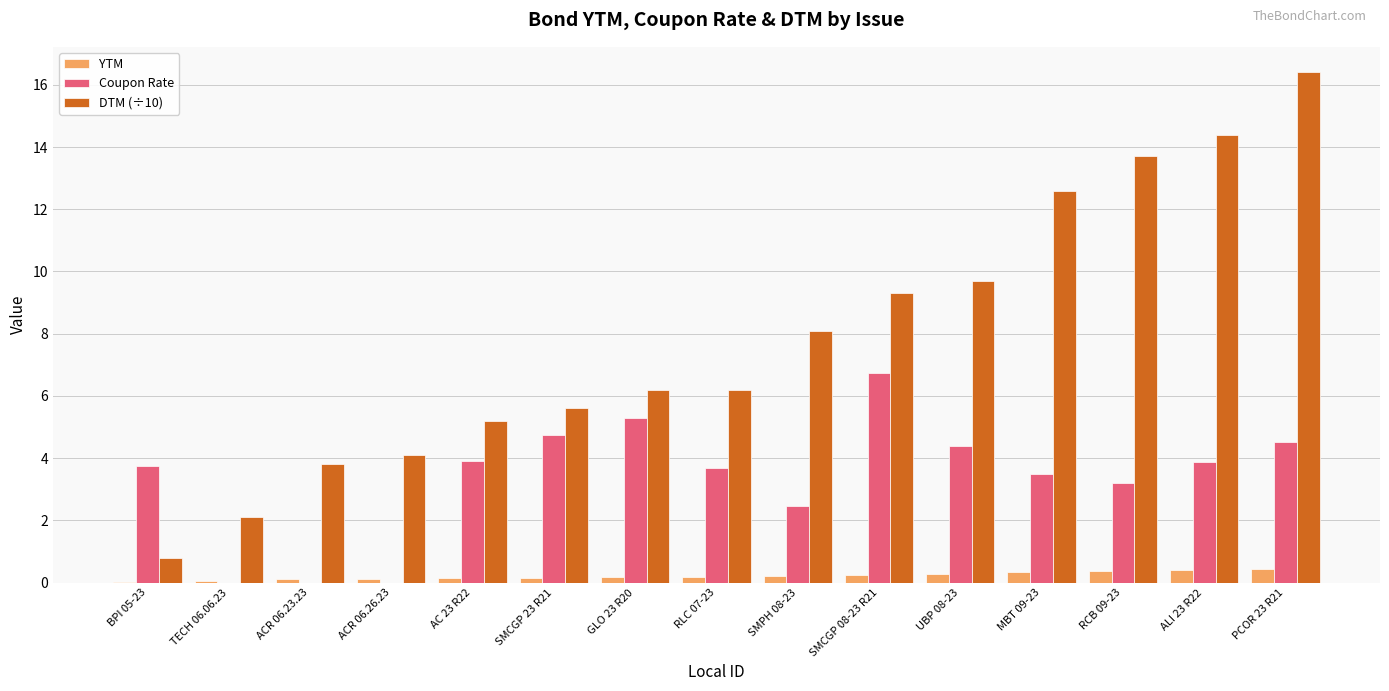

What is the total value across all series at PCOR 23 R21?

21.4